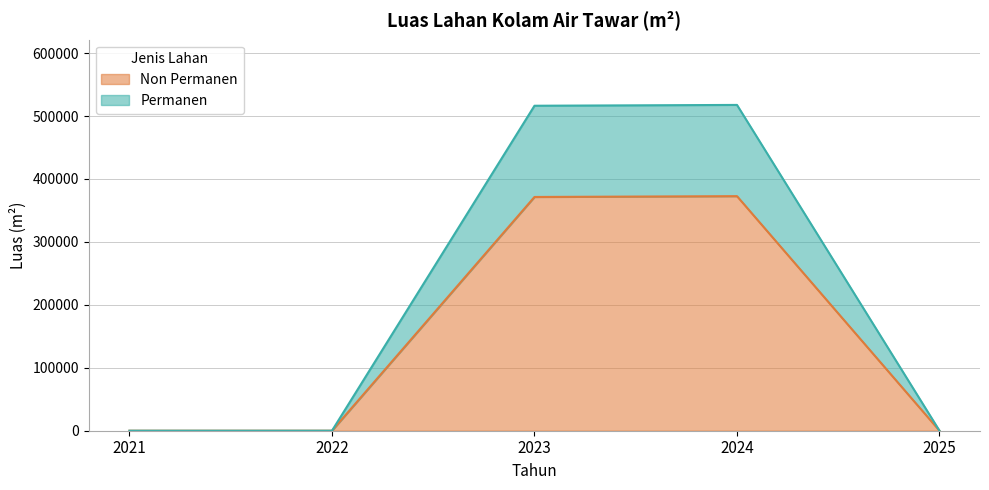

What is the value of the Non Permanen point at the 4th from the left?

372709.0